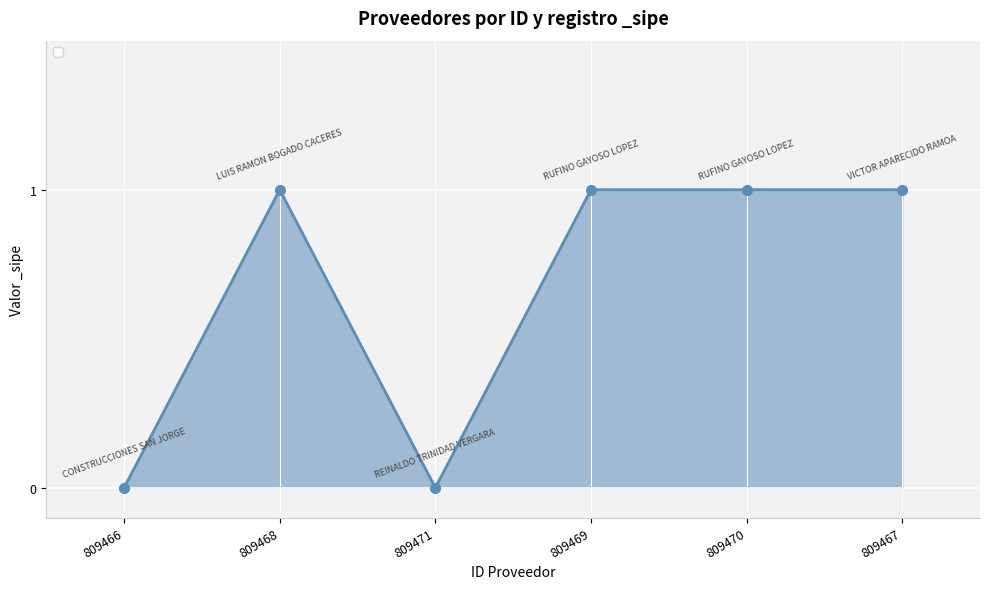

What is the sum of all values?

4